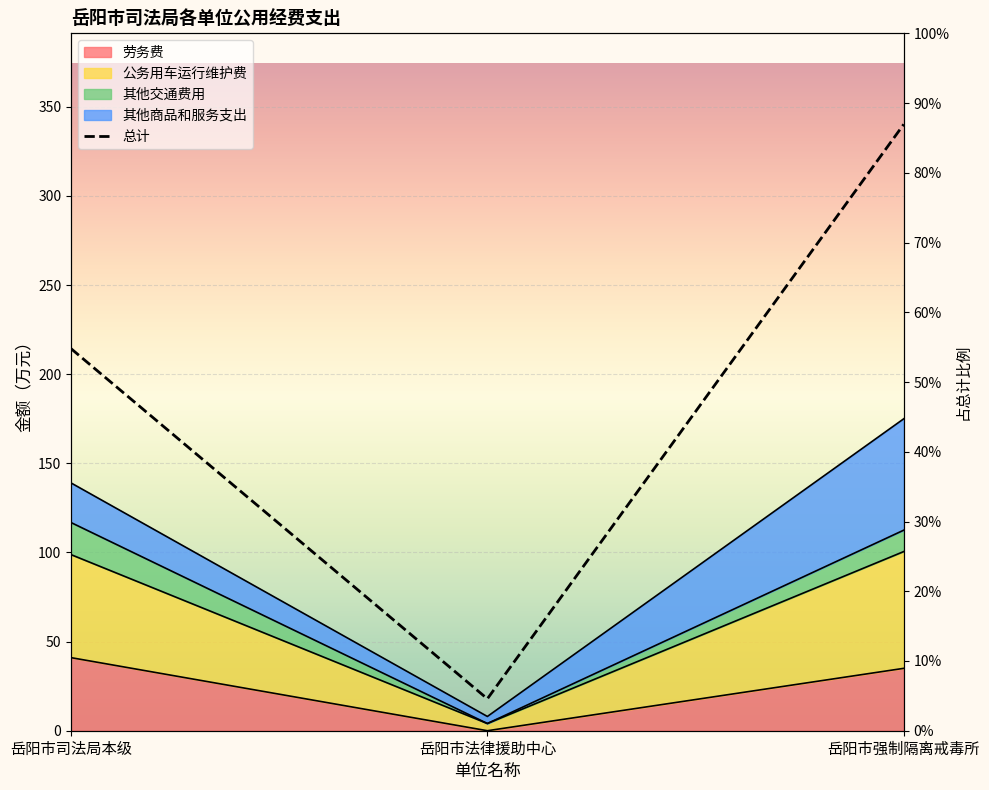

What is the label of the 2nd point from the left?

岳阳市法律援助中心